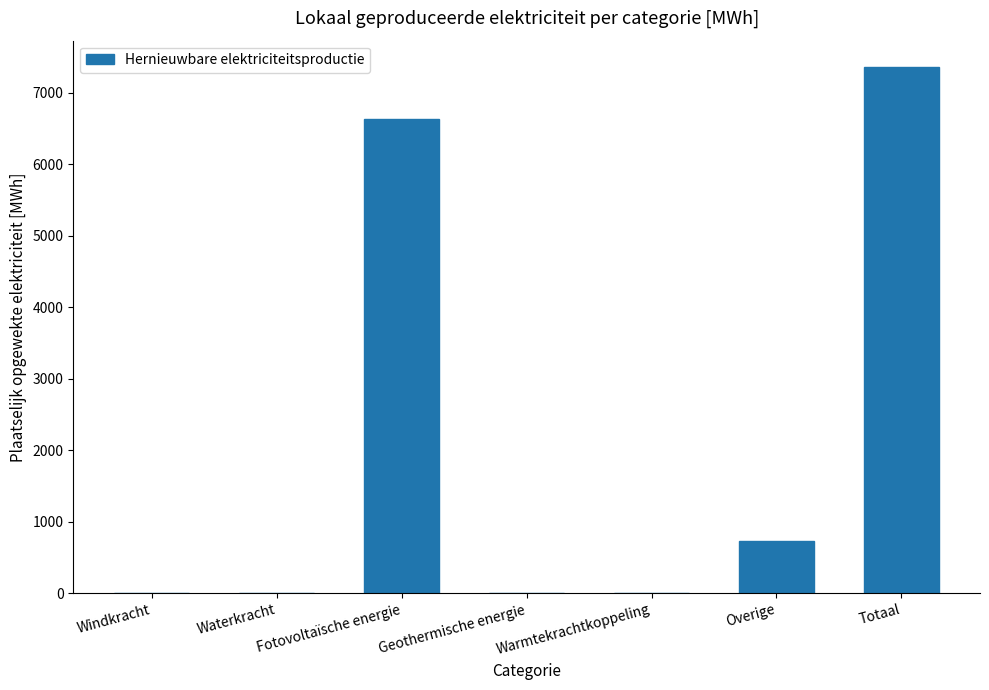

Is it true that the value at Geothermische energie is 0.0?

True